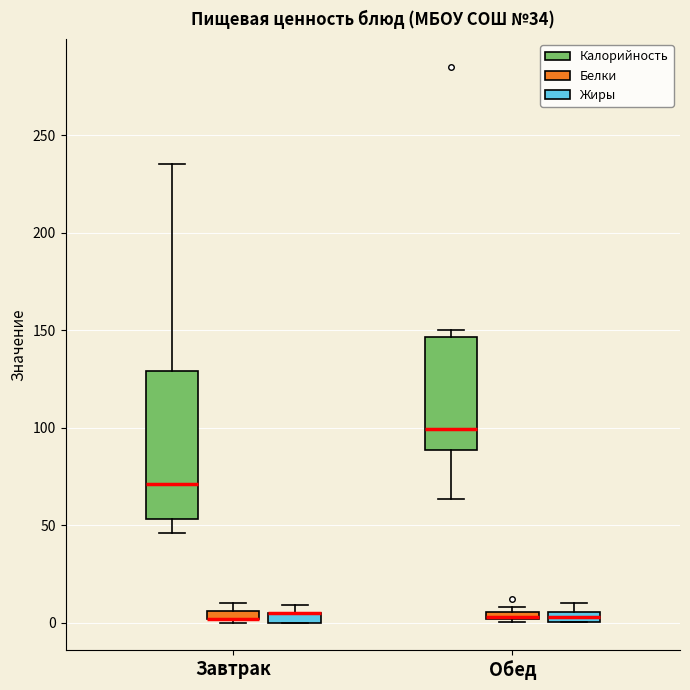

Which box is the tallest, from its lower edge to its upper edge?

Завтрак (Калорийность)